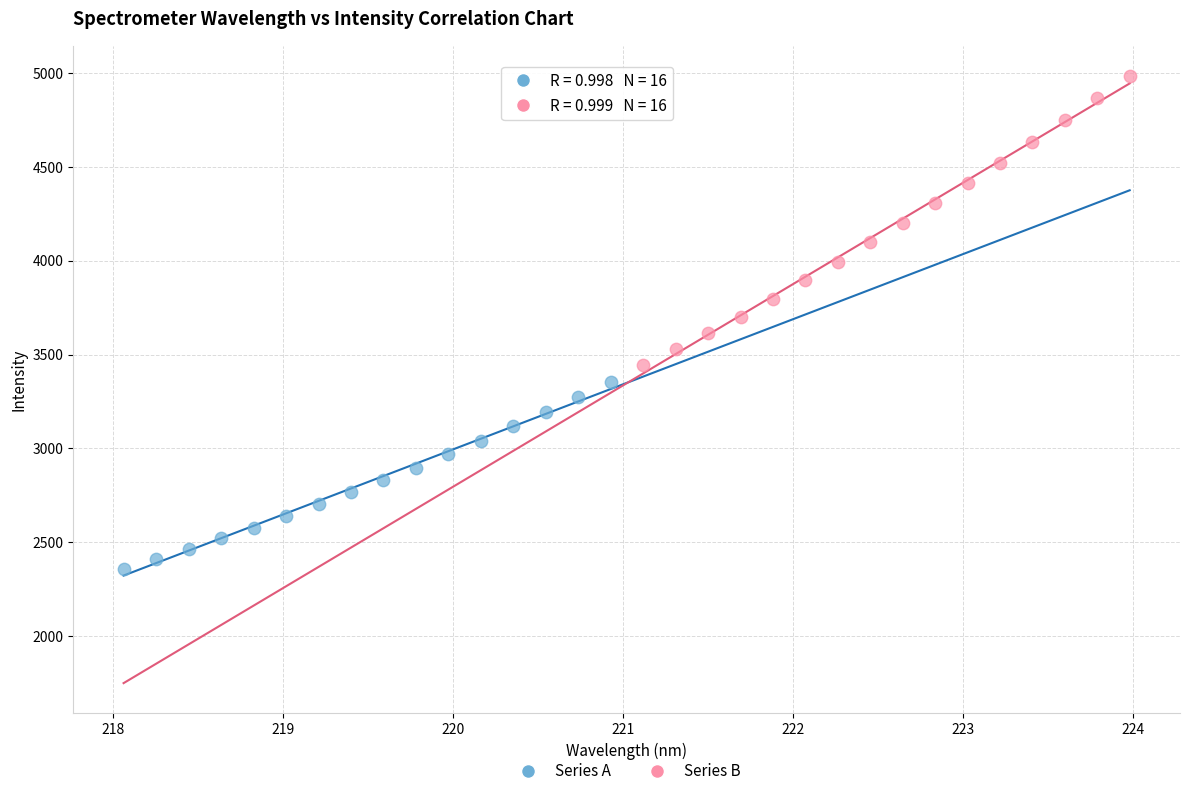

Which series contains the lowest Y value?

Series A